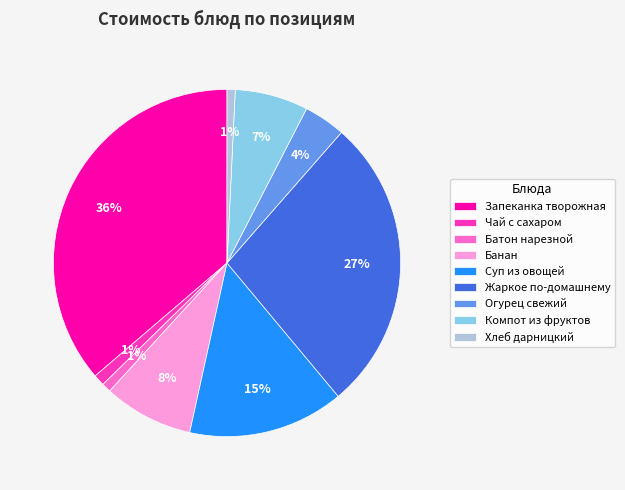

Which category has the biggest portion of the pie?

Запеканка творожная